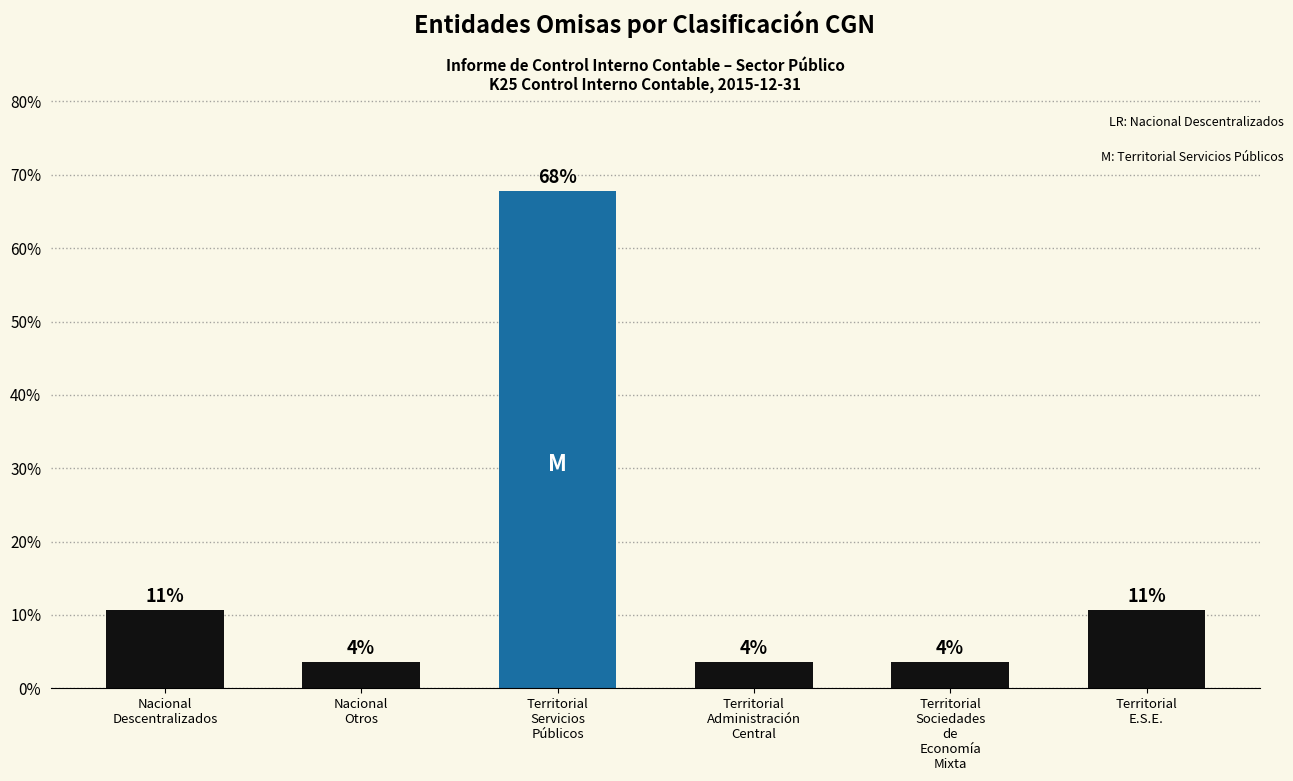

Are the bars horizontal?

No